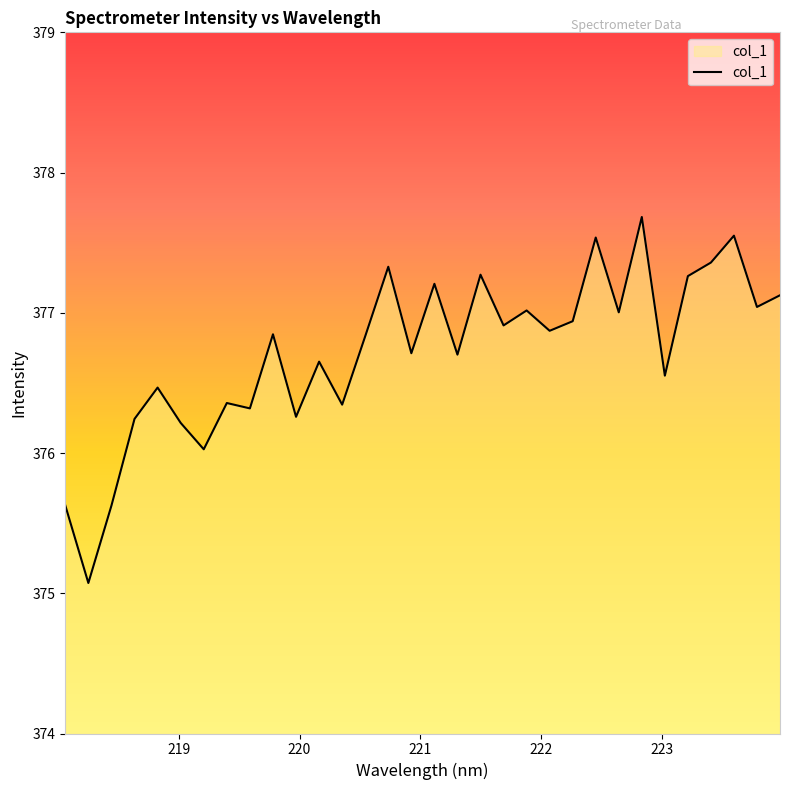

What is the smallest value displayed?

375.1